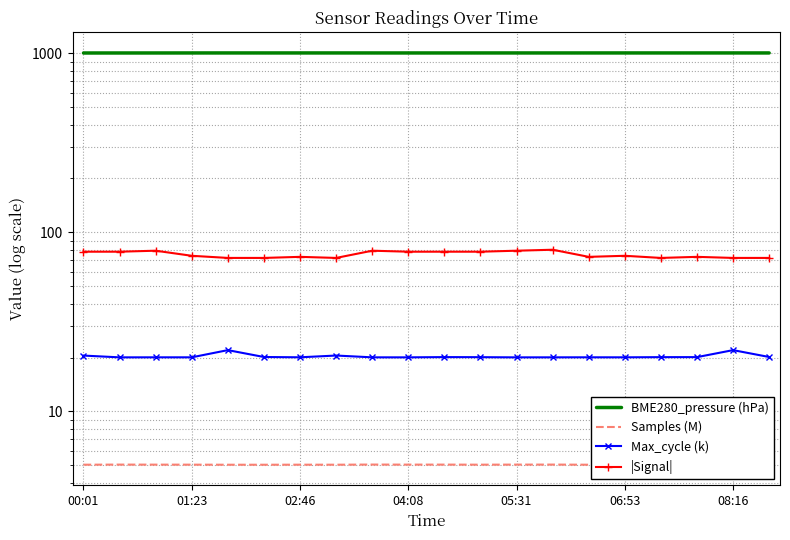

What is the value of the |Signal| point at the 16th from the left?

74.0